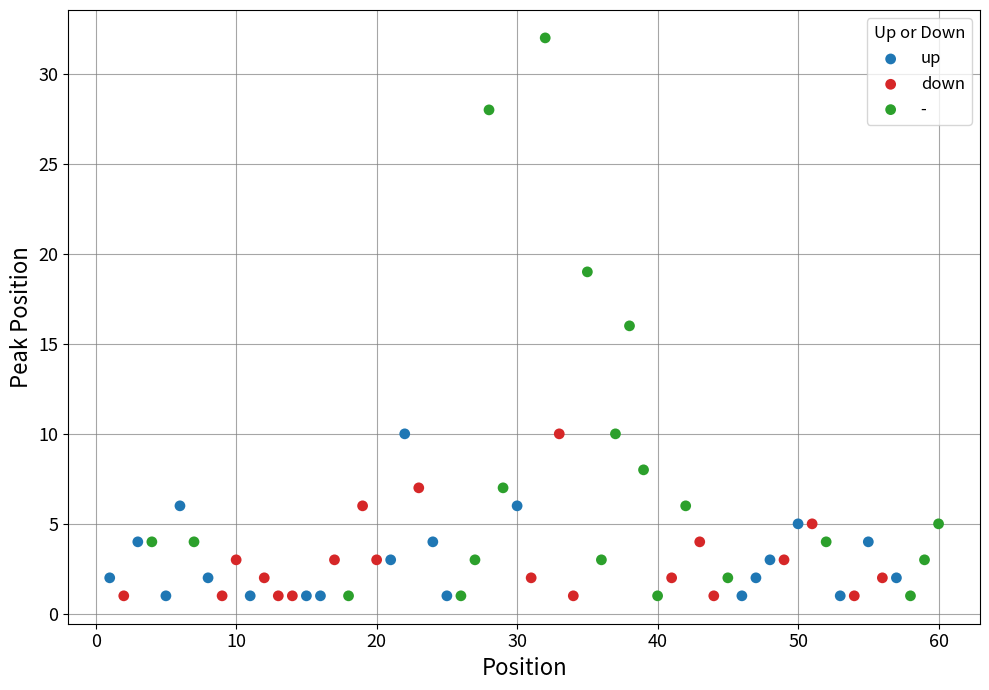

What are all the series names shown in the legend?

up, down, -